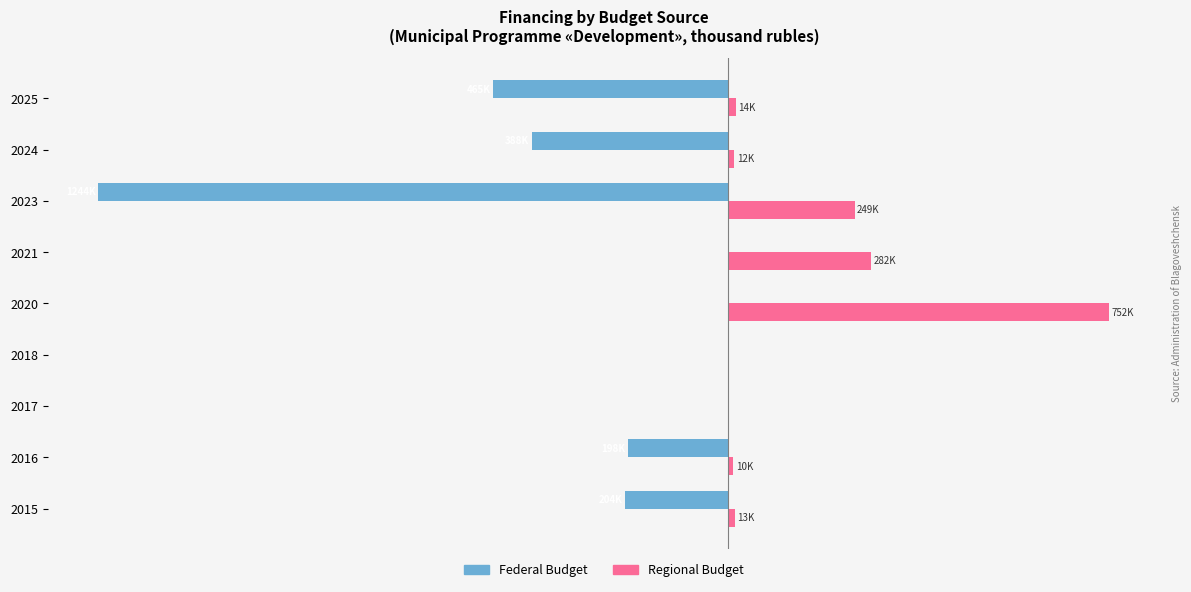

How many groups of bars are there?

9